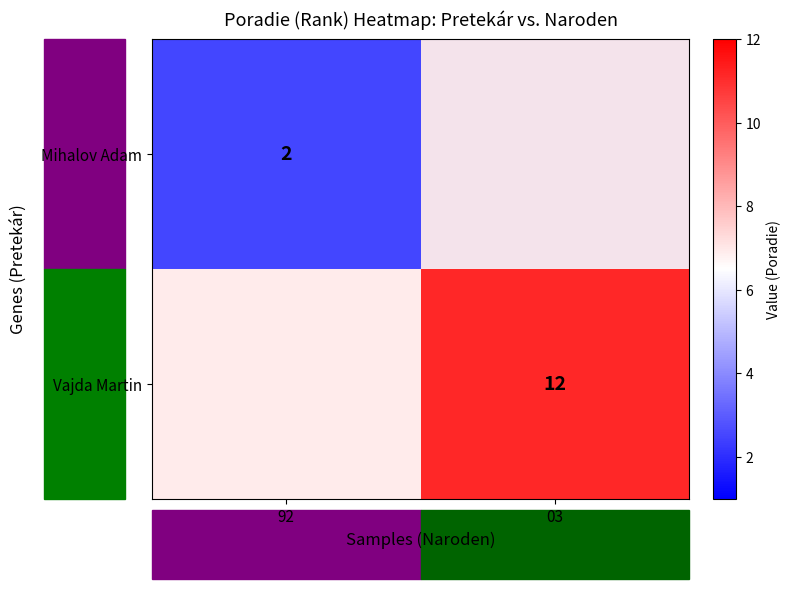

The Mihalov Adam series shows 1 at 92. True or false?

False